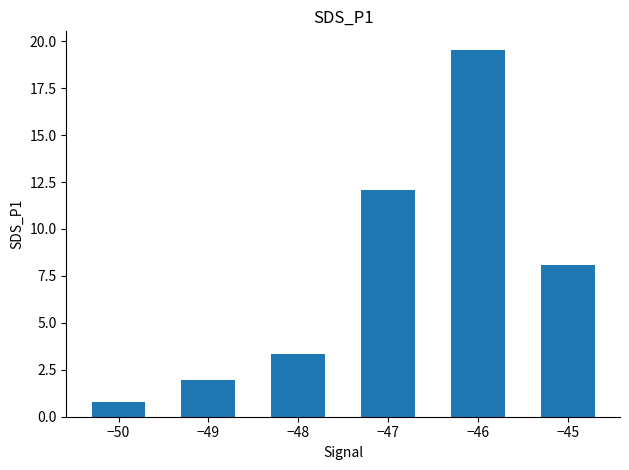

Does the chart contain any negative values?

No